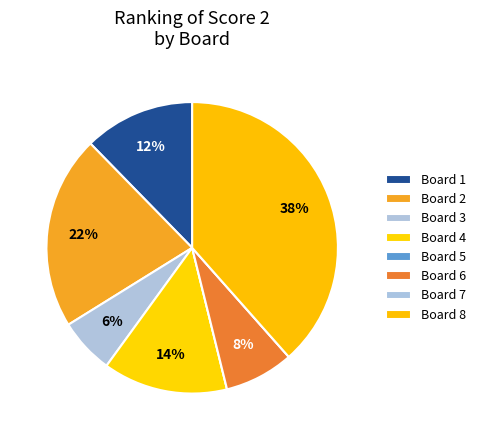

To the nearest percent, what percentage of the pie is Board 2?

22%